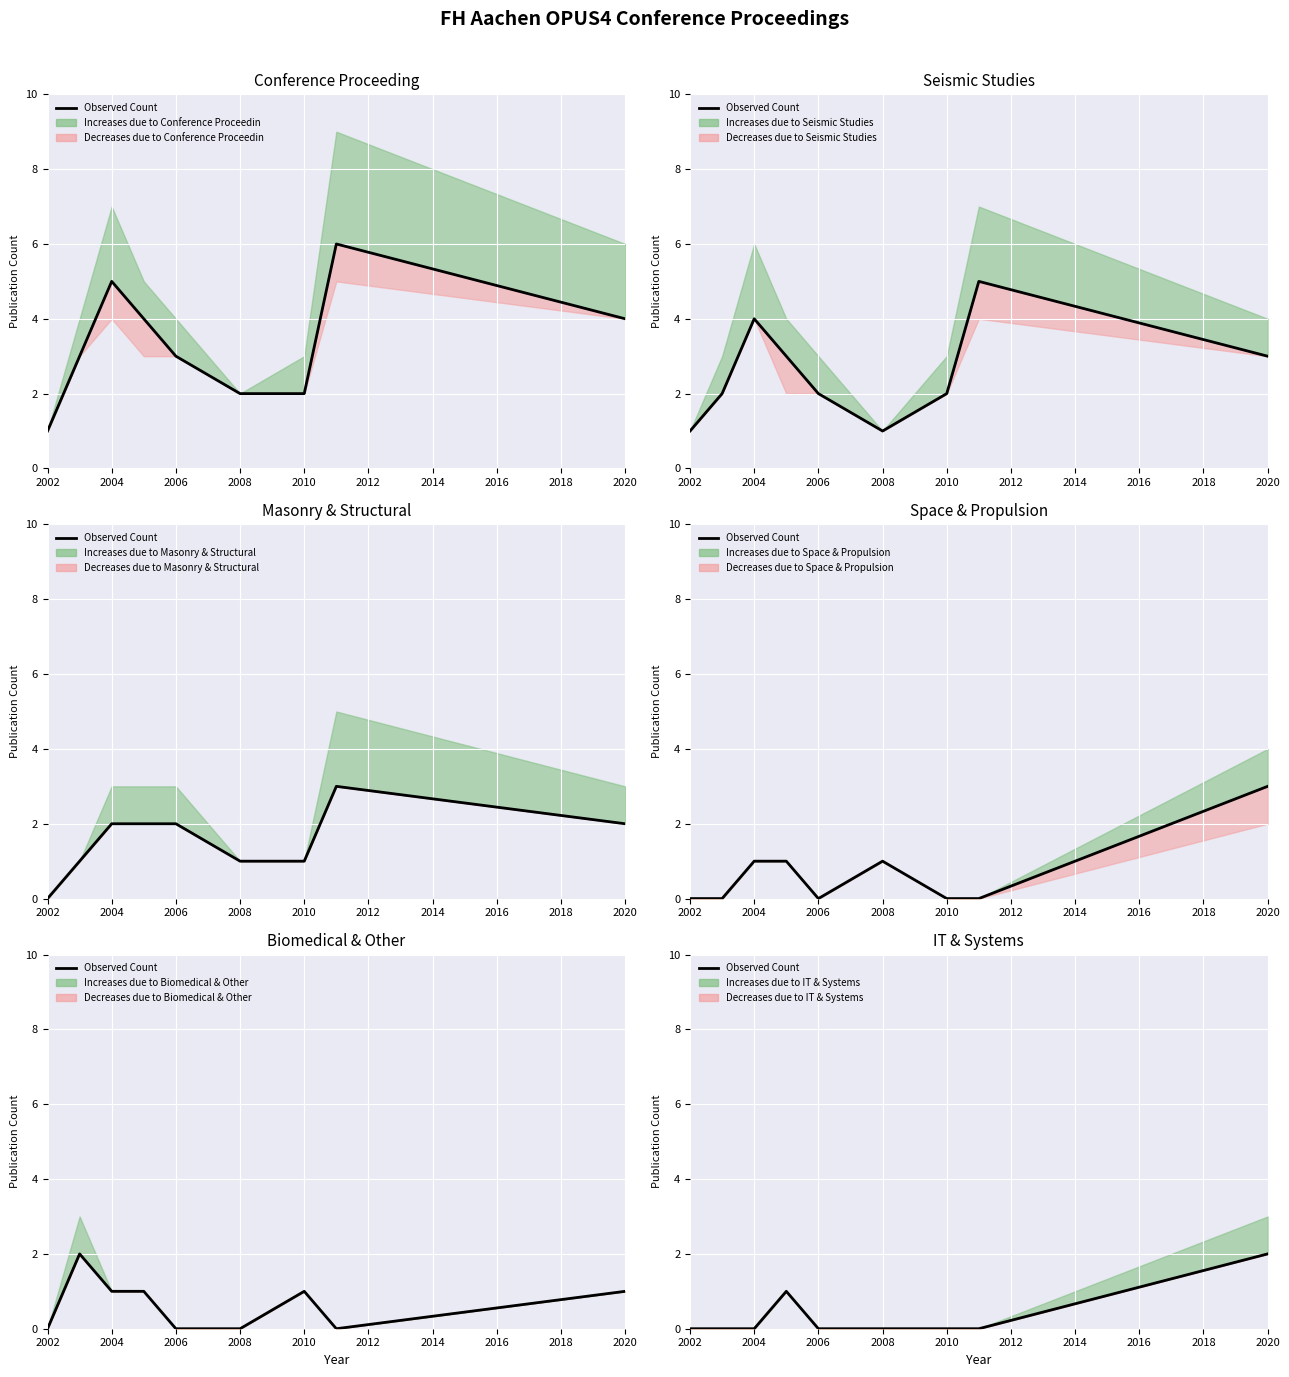

At which label is the value closest to 1?

2008